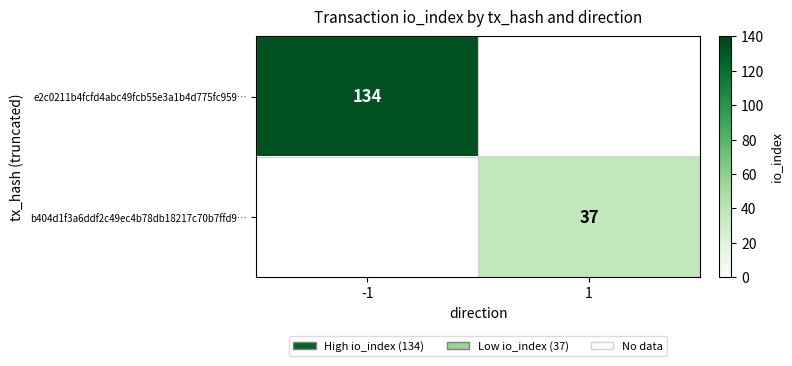

Is it true that e2c0211b4fcfd4abc49fcb55e3a1b4d775fc959… equals 134 at -1?

True